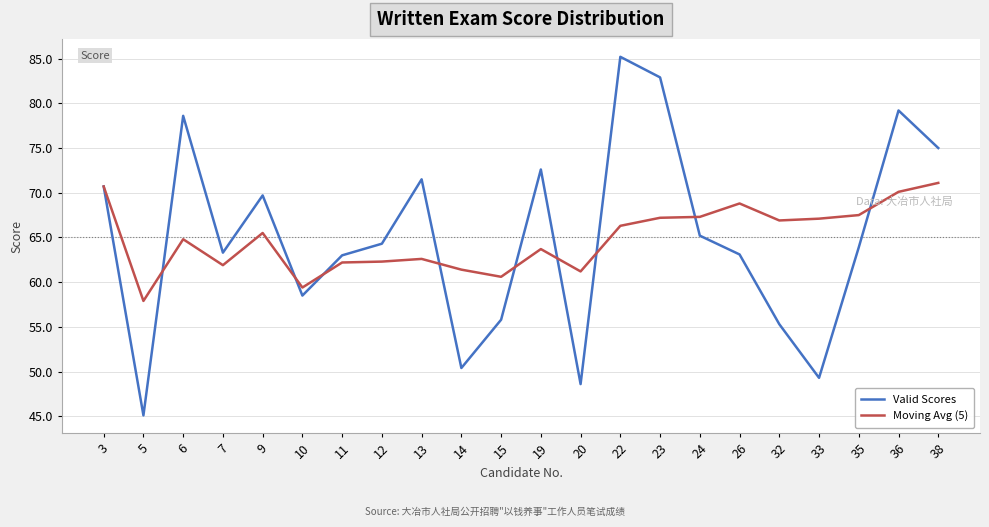

True or false: Valid Scores and Moving Avg (5) cross at least once.

True